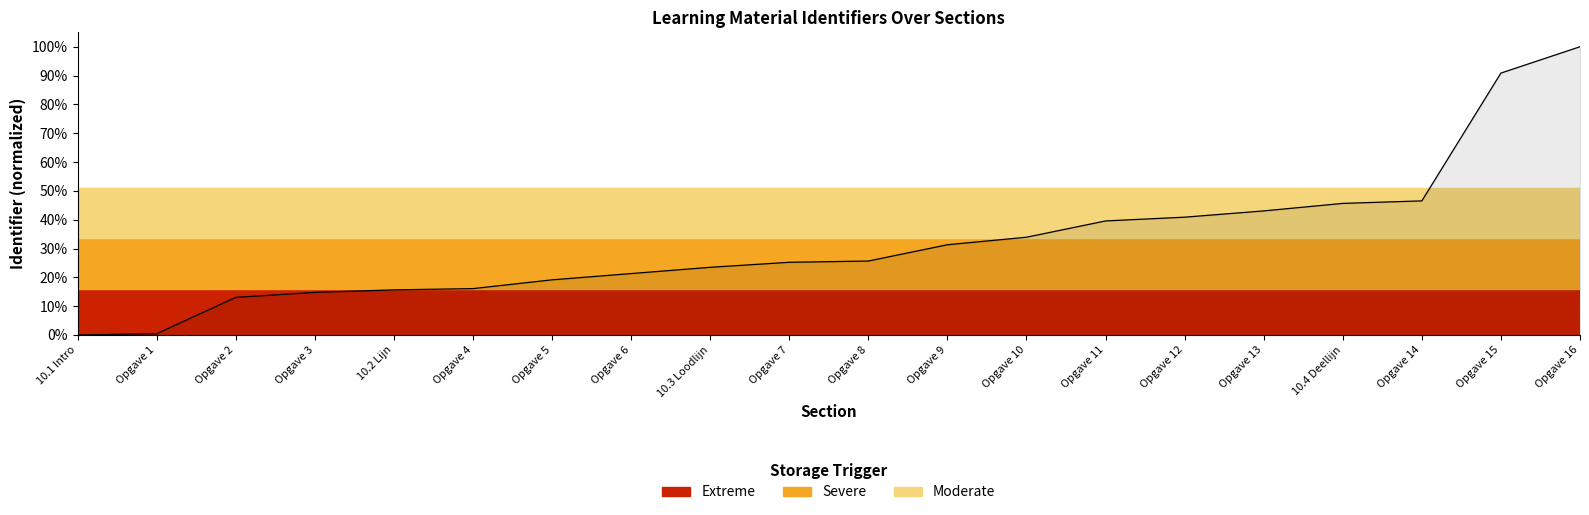

Which category has the highest value across all series?

Opgave 16